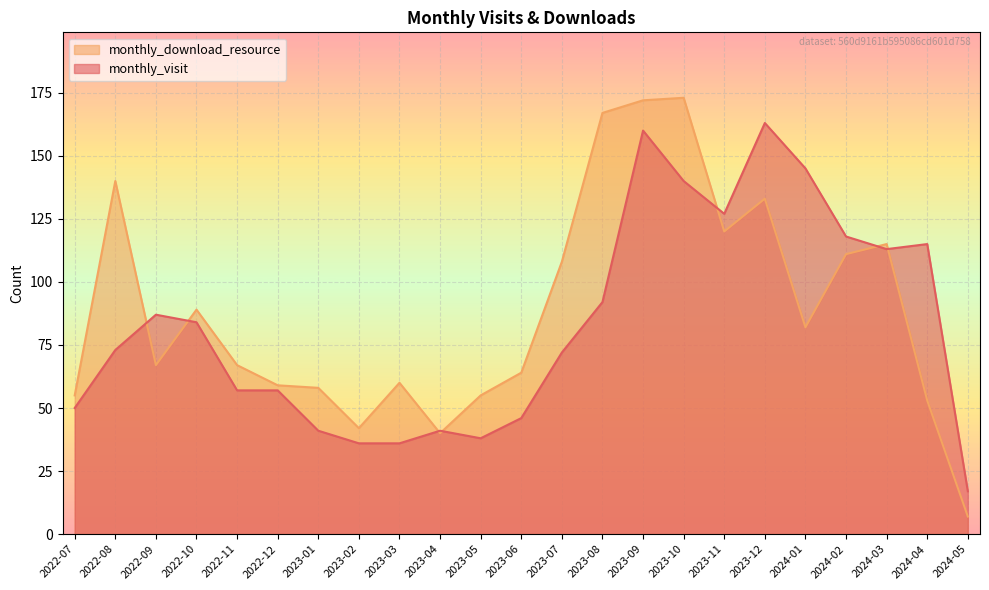

Where do monthly_visit and monthly_download_resource first cross each other?

2022-08 and 2022-09